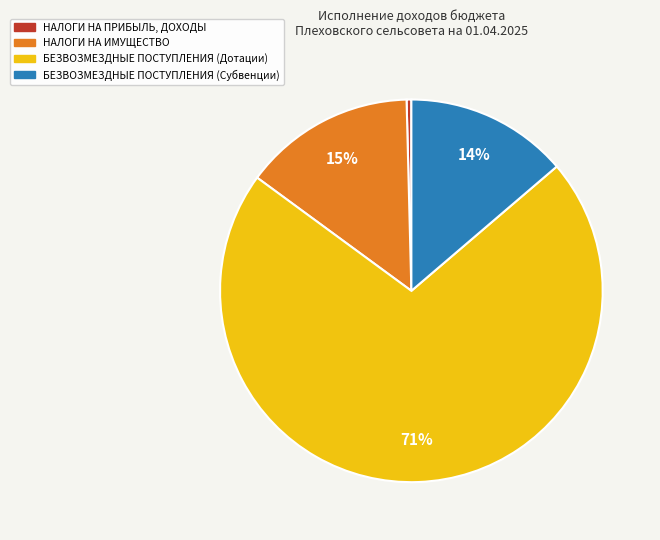

Which slice is the largest?

БЕЗВОЗМЕЗДНЫЕ ПОСТУПЛЕНИЯ (Дотации)